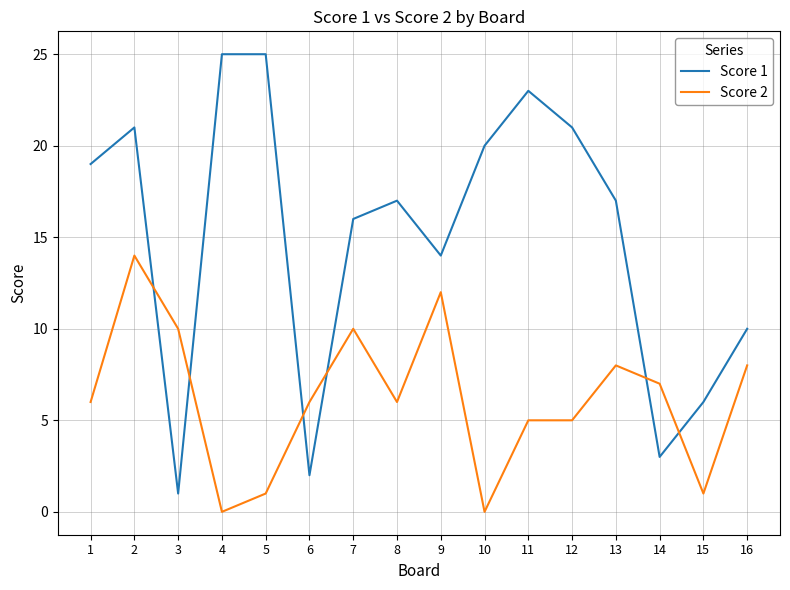

Between which two adjacent categories do Score 1 and Score 2 first intersect?

2 and 3